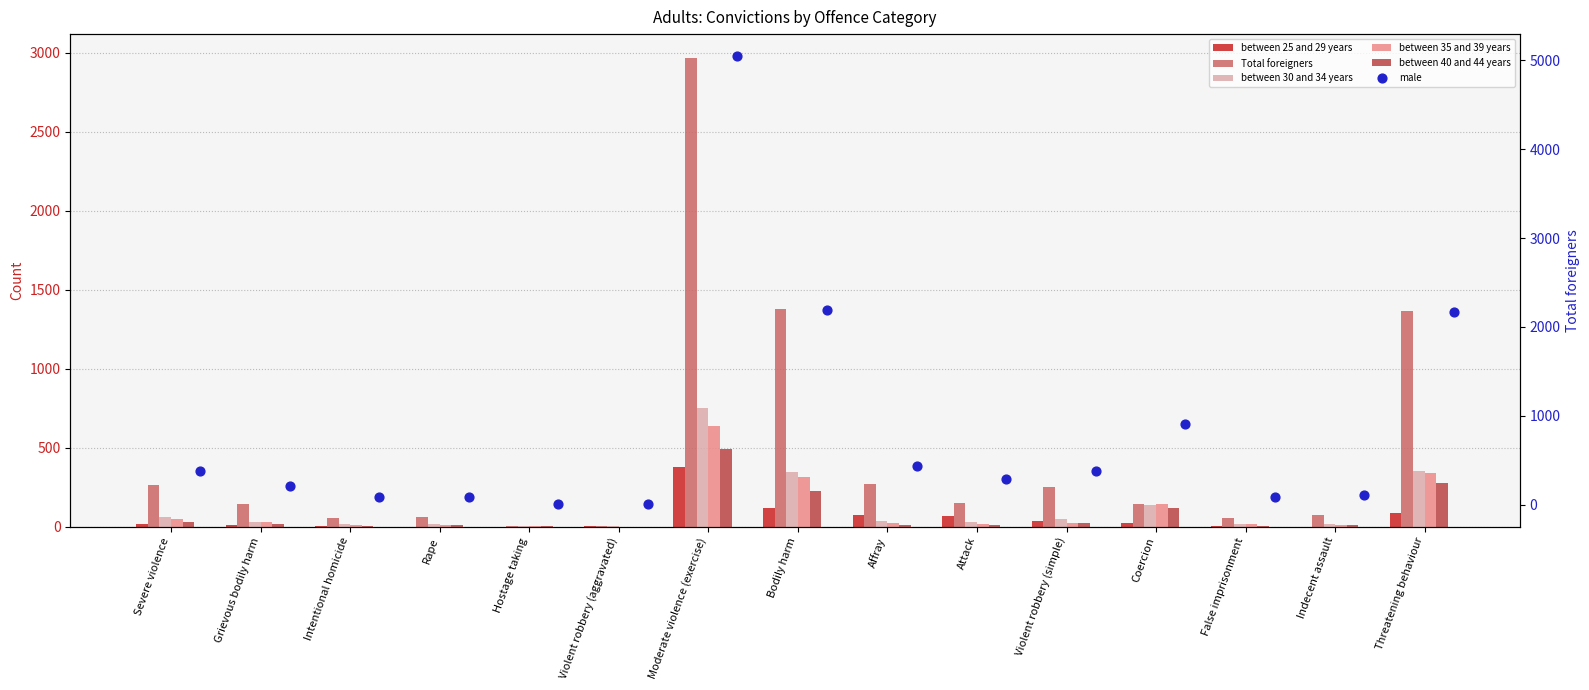

Which series has the largest Y range (max minus min)?

male